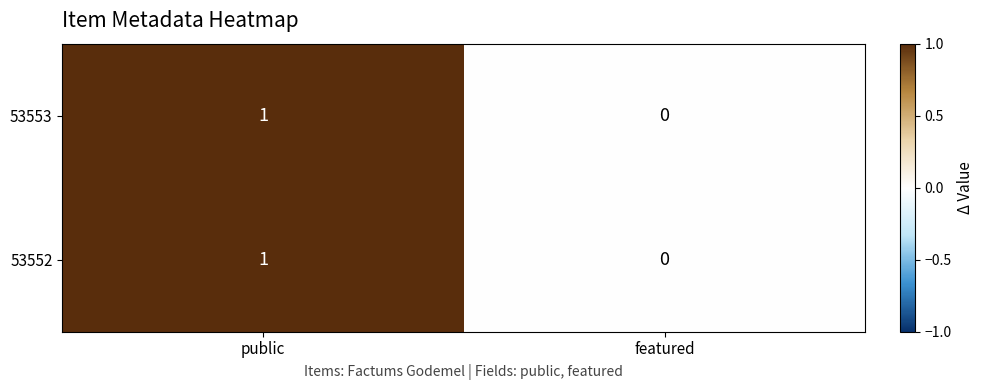

Is the value of 53552 at featured greater than the value of 53553 at public?

No